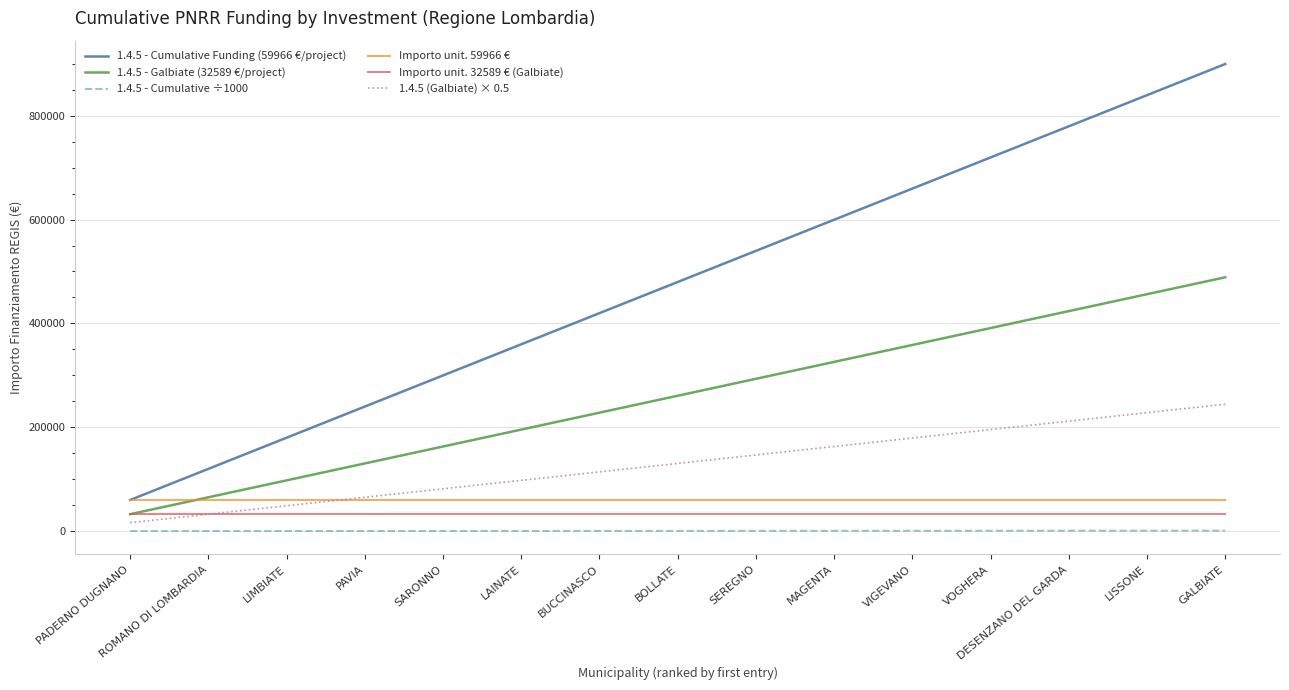

Read the Importo unit. 59966 € value at SEREGNO.

59966.0